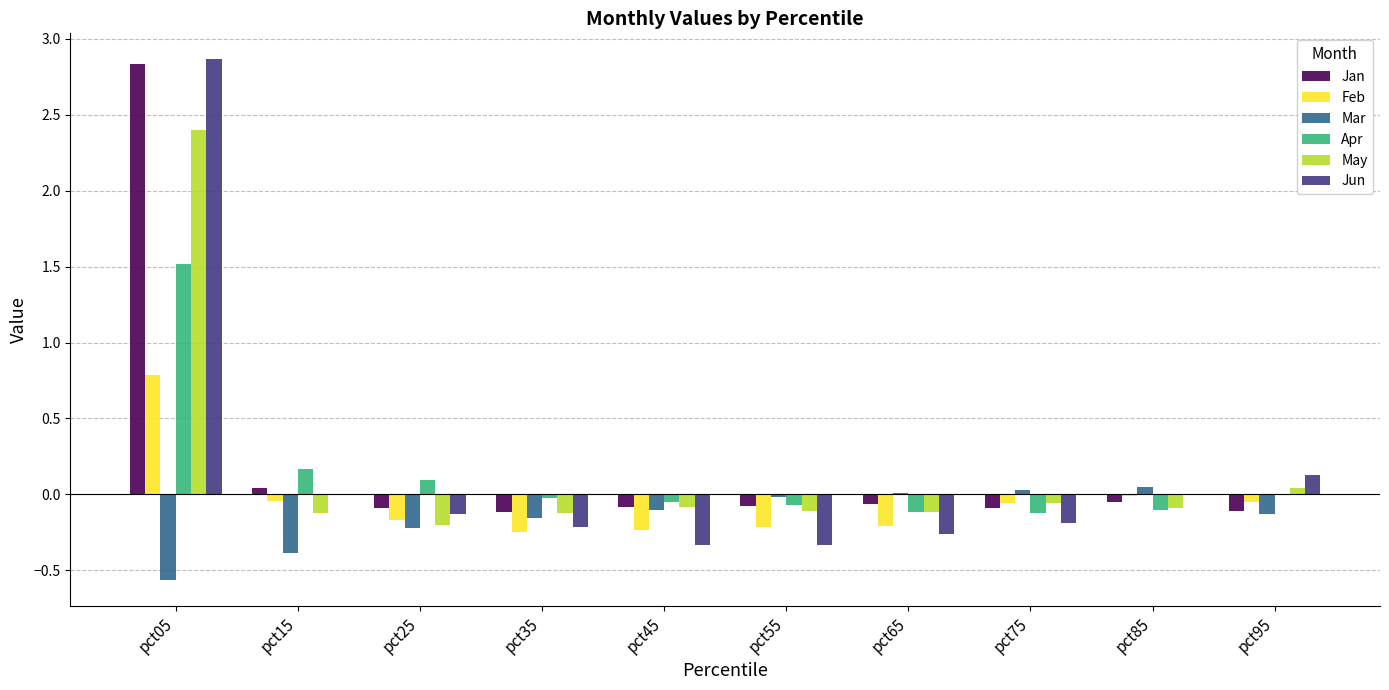

What is the total value across all series at pct45?

-0.9